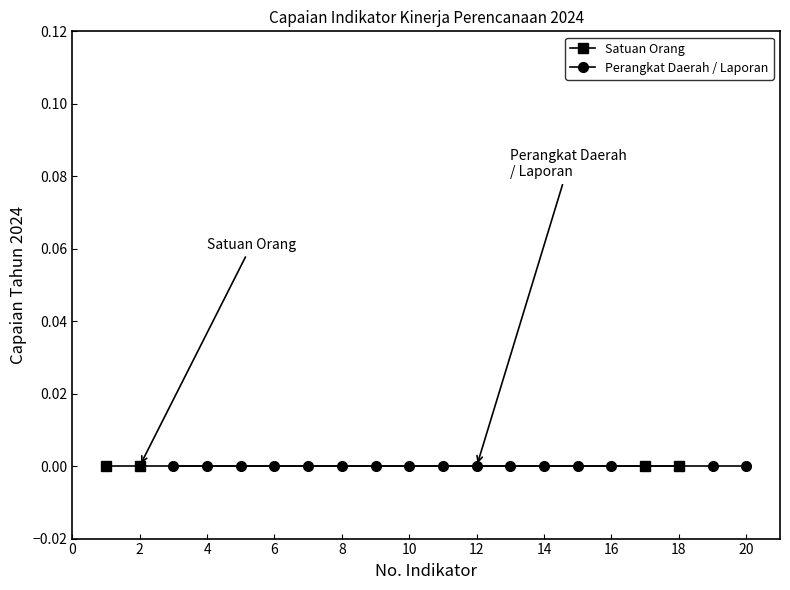

How many values in the Indicator No. series exceed 11?

9